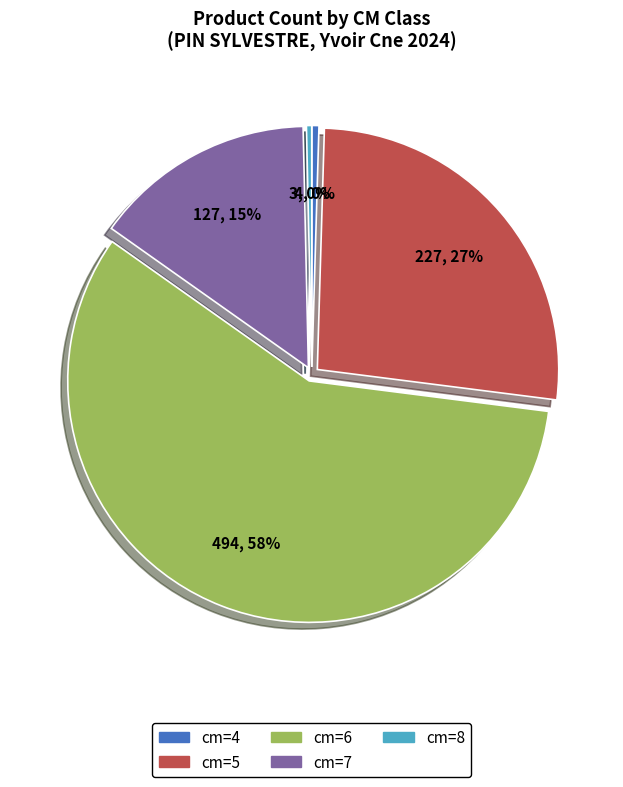

Which slice is the largest?

cm=6